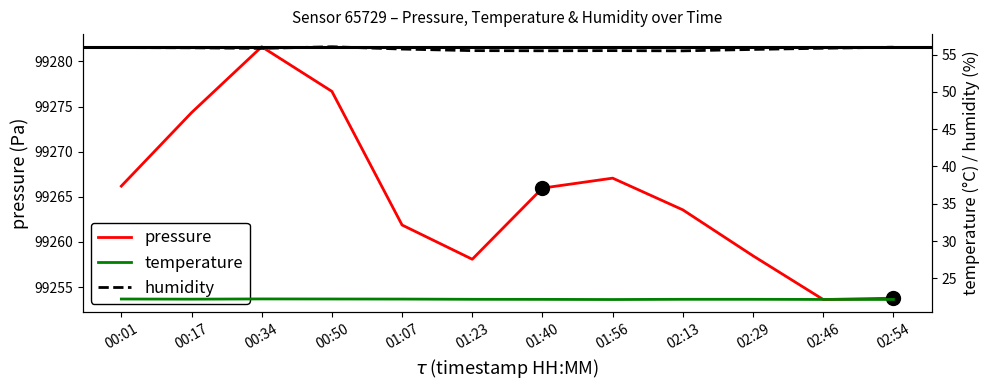

At which category is the sum across all series the highest?

00:34